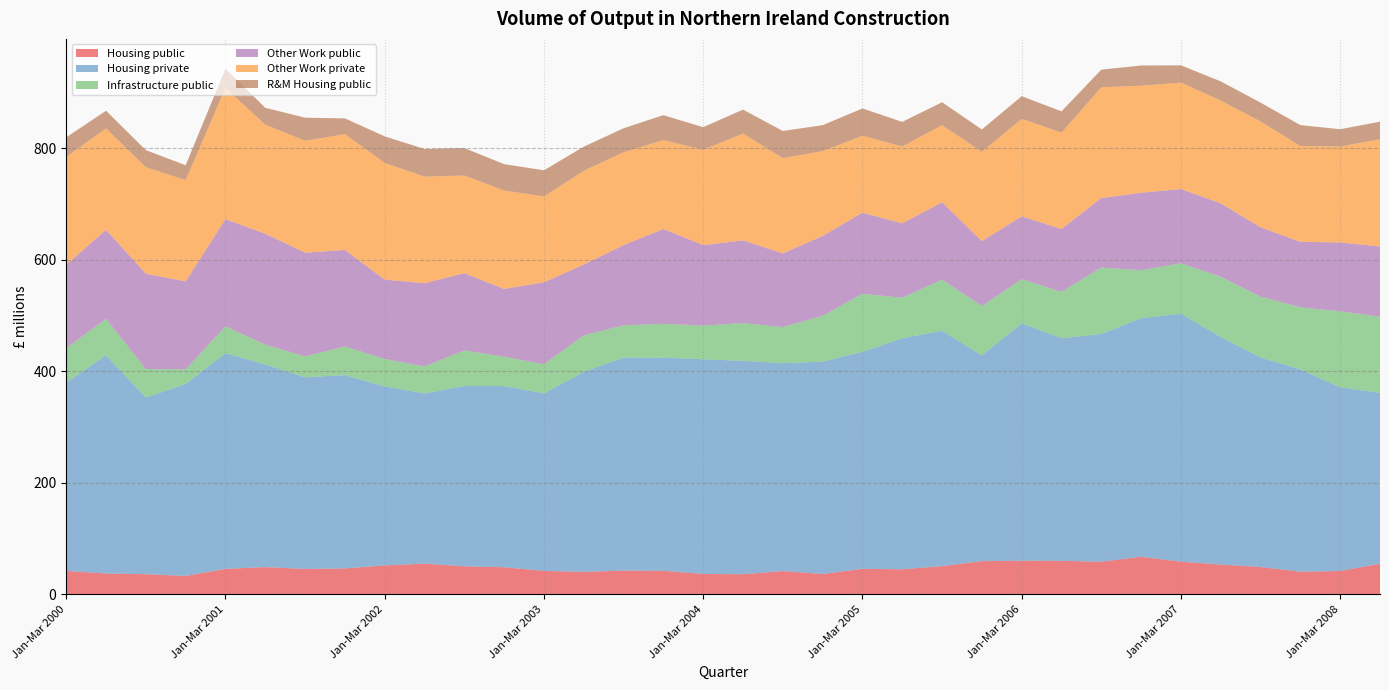

Reading right to left, what are all the values shown in this chart?

Housing public: 54.9	42.0	40.7	49.1	53.5	58.7	67.5	58.6	60.2	60.4	59.7	50.7	45.1	45.9	36.6	41.8	36.2	36.7	42.3	42.7	40.4	42.1	48.7	50.4	55.2	52.0	46.6	45.7	49.0	45.8	33.1	36.3	37.5	42.1
Housing private: 306.4	329.2	362.6	375.7	407.8	444.4	427.6	408.2	399.0	425.5	368.9	421.9	414.0	388.9	380.6	372.7	382.5	384.7	382.0	381.9	358.4	318.2	324.7	323.3	305.0	320.7	346.5	343.5	363.1	386.6	344.0	316.7	391.1	337.4
Infrastructure public: 136.5	136.2	111.5	108.9	108.0	90.3	86.1	119.1	83.0	79.1	88.6	91.6	72.6	104.1	82.1	64.7	67.5	60.5	60.8	57.6	65.5	52.2	52.7	63.7	48.5	49.1	51.4	37.3	35.7	48.1	26.3	51.1	65.3	61.8
Other Work public: 125.9	123.4	117.2	124.3	131.6	133.2	138.8	124.6	112.8	112.6	116.2	138.6	133.4	145.3	143.2	132.0	148.3	144.1	169.9	143.8	126.7	146.9	121.5	138.5	149.2	142.4	173.0	186.0	198.8	192.1	157.6	170.9	159.6	149.4
Other Work private: 192.3	171.9	171.6	189.7	184.4	190.7	191.8	198.5	172.7	174.8	160.1	138.1	137.7	137.9	152.0	170.7	191.4	171.0	159.2	166.5	168.1	153.8	176.5	174.9	191.0	209.2	207.5	200.6	195.4	235.1	181.5	190.9	181.8	193.3
R&M Housing public: 31.4	31.0	37.6	33.8	34.3	31.0	36.2	31.6	38.1	40.6	40.0	41.3	44.1	48.8	46.5	48.7	43.1	40.3	44.9	43.0	43.2	46.9	47.2	49.2	49.6	47.6	28.2	41.4	30.3	34.5	26.7	30.6	31.7	35.1